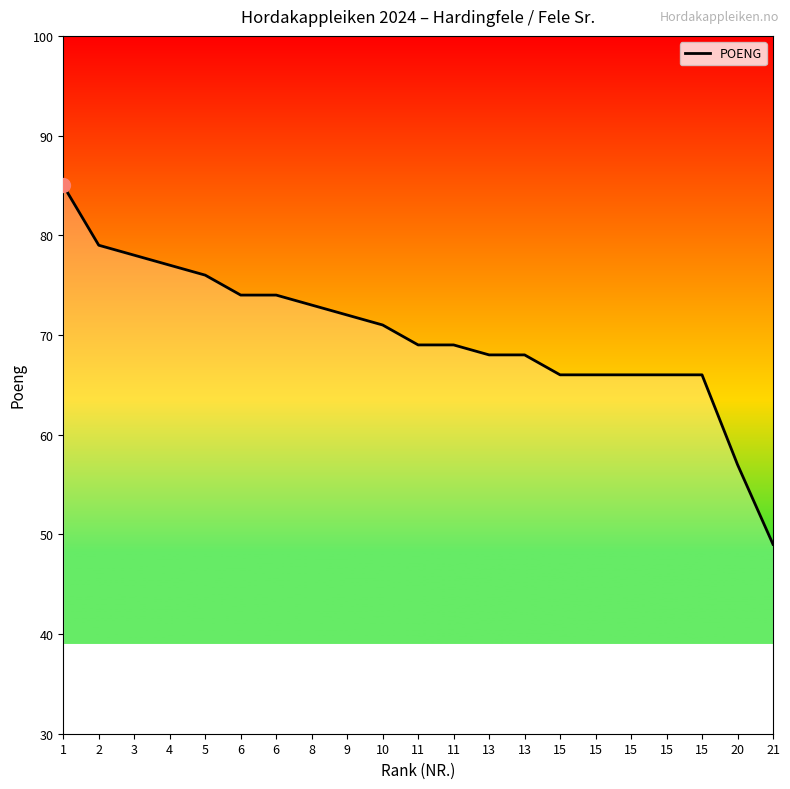

Approximately how many times larger is the value at 21 compared to 6?

0.7